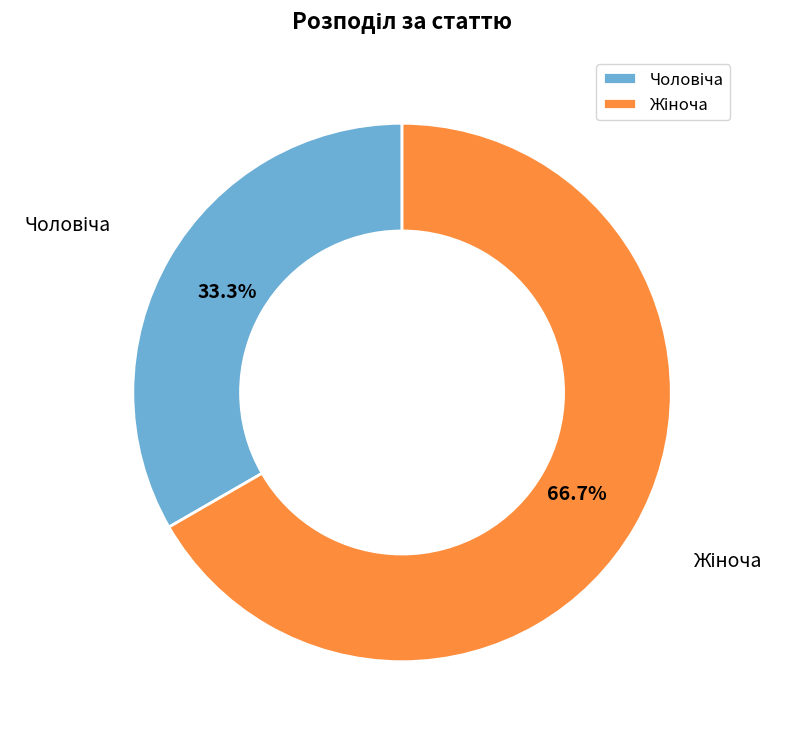

Does any single category account for the majority?

Yes